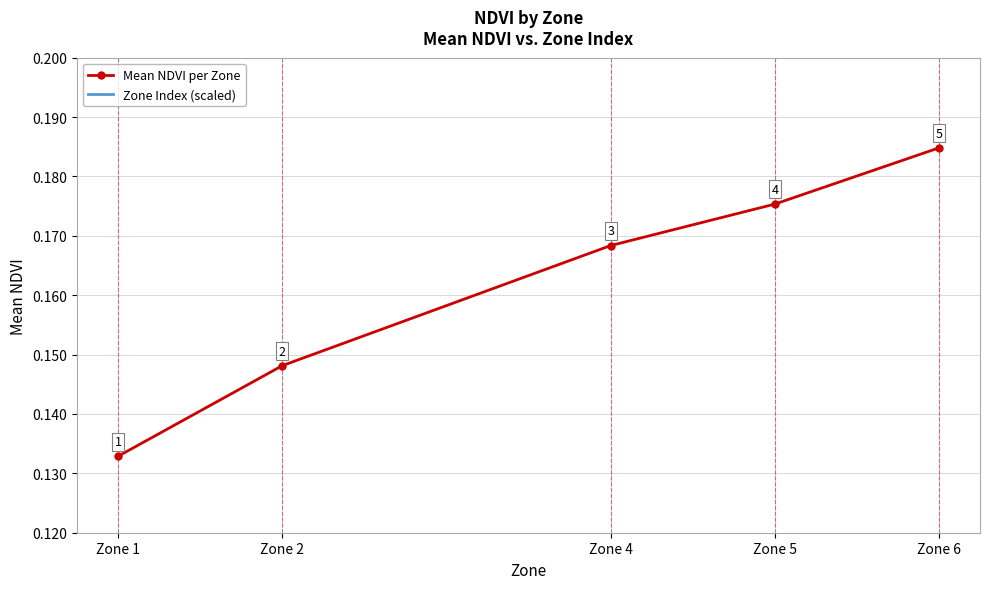

Count the number of categories in the chart.

5